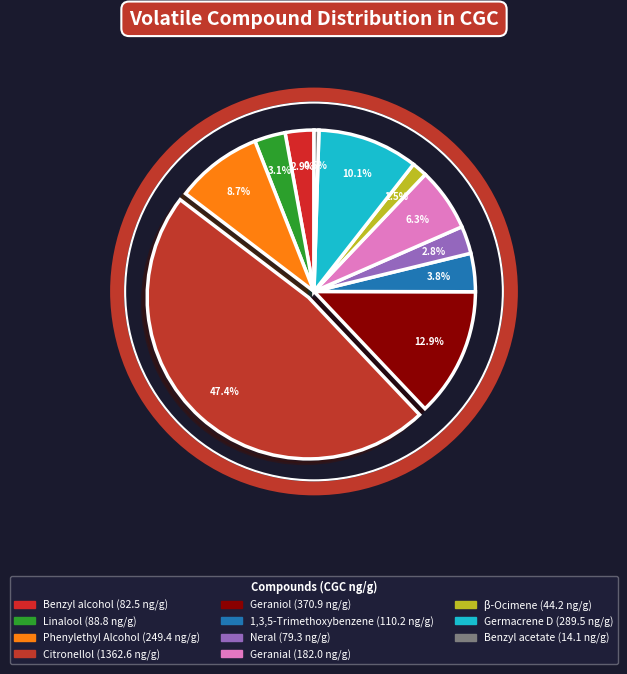

The Benzyl acetate slice represents 0% of the pie. True or false?

True